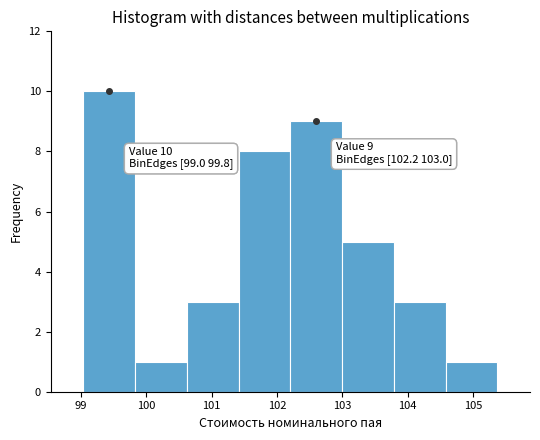

Which range on the x-axis has the tallest bar?

99.0 to 99.8